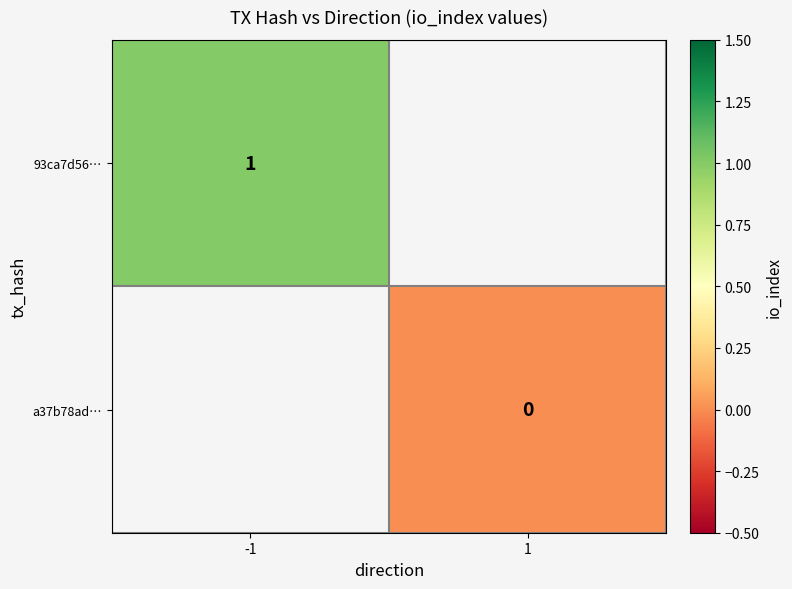

The 93ca7d56… series shows 1 at -1. True or false?

True